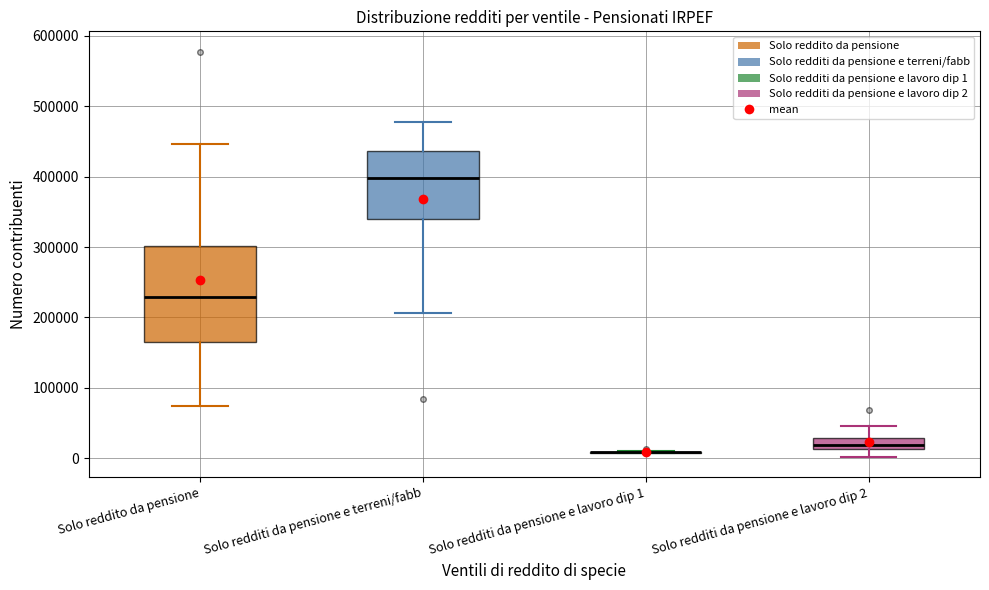

Reading left to right, transcribe this box plot: for each box, give where its median line is, the range the box spans, and where its two whiskers end, as read against the y-axis. The values are not printed on the chart, so give them approximately, as read against the axis.

Solo reddito da pensione: median 230000, box 170000 to 300000, whiskers 70000 to 450000
Solo redditi da pensione e terreni/fabb: median 400000, box 340000 to 440000, whiskers 210000 to 480000
Solo redditi da pensione e lavoro dip 1: box collapsed to a line at 10000, whiskers 10000 to 10000
Solo redditi da pensione e lavoro dip 2: median 20000, box 10000 to 30000, whiskers 0 to 50000